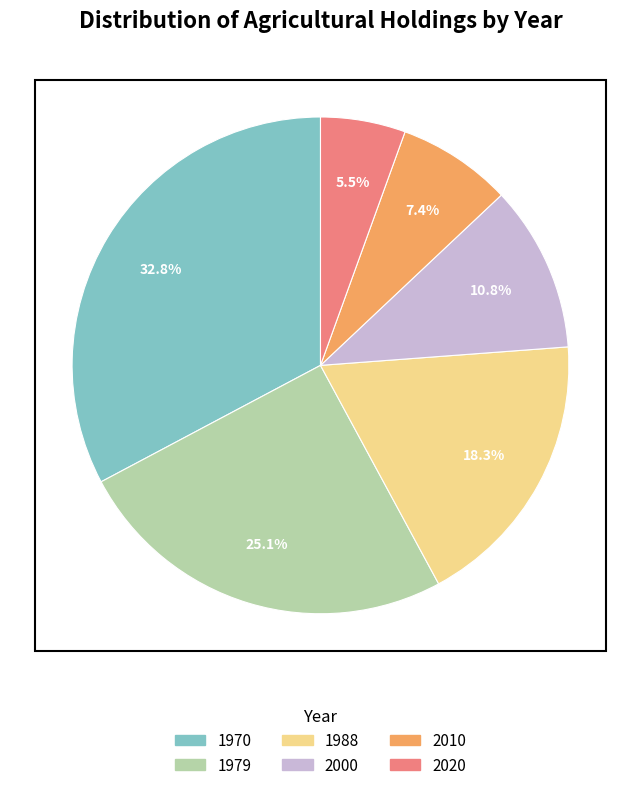

Rank the categories by value from highest to lowest.

1970, 1979, 1988, 2000, 2010, 2020